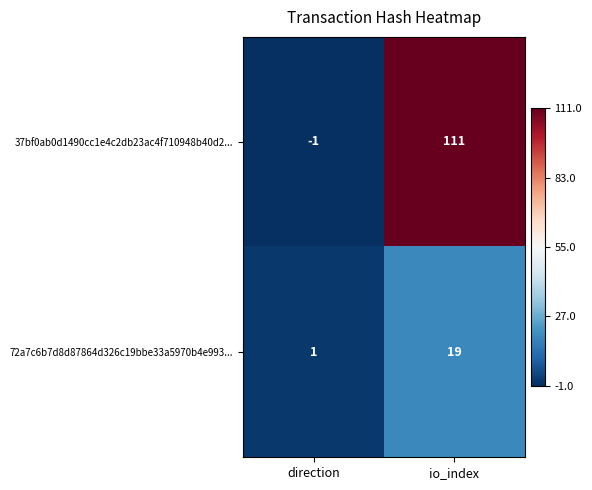

What is the sum of all 37bf0ab0d1490cc1e4c2db23ac4f710948b40d2... values?

110